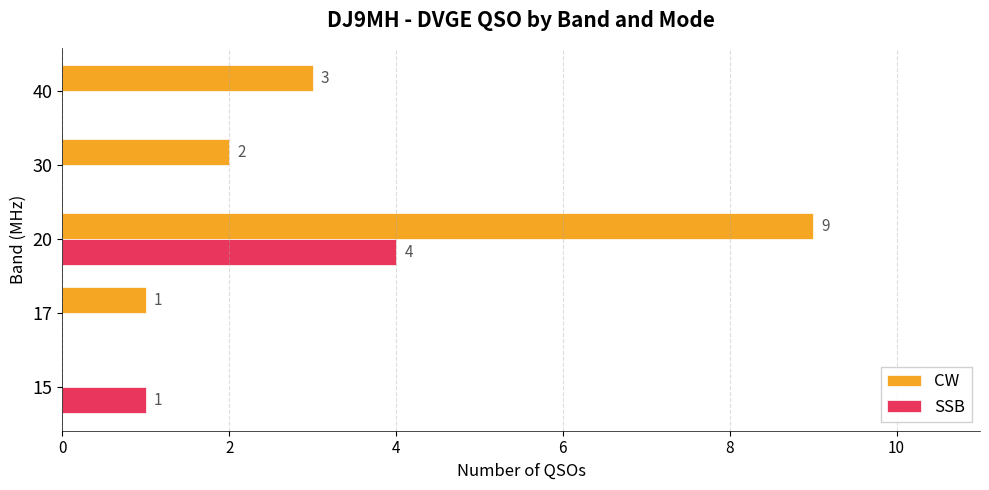

What is the sum of the CW values at 40 and 30?

5